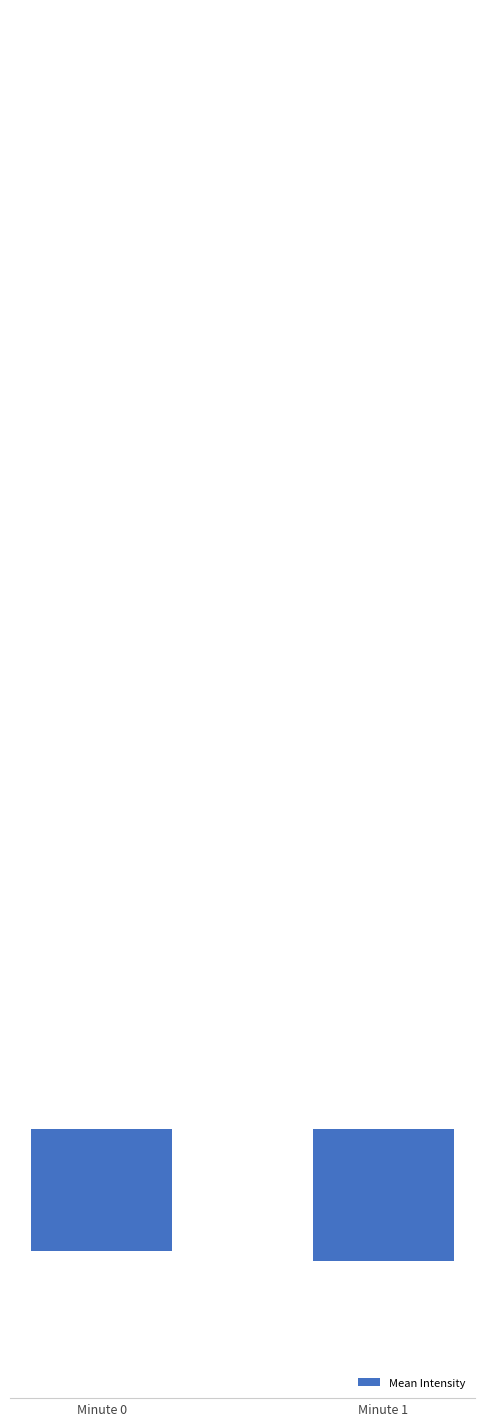

What is the smallest value displayed?

-128.9